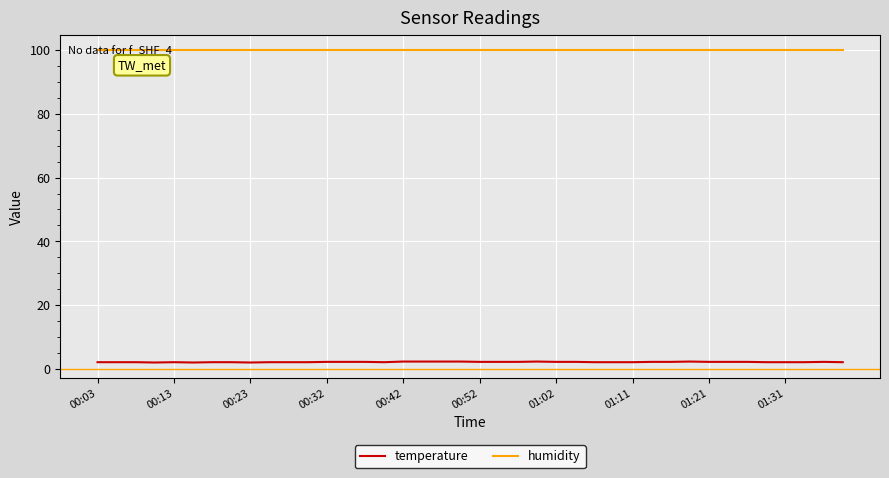

Which series has the largest total across all categories?

humidity